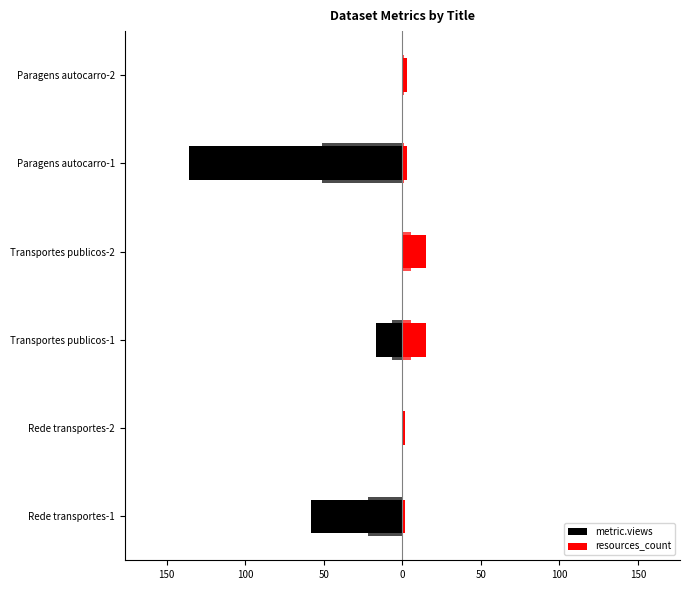

How many series are shown in this chart?

2